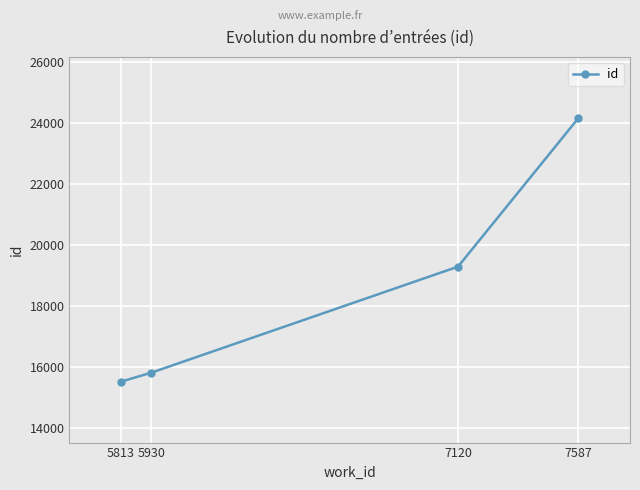

What is the average value?

18696